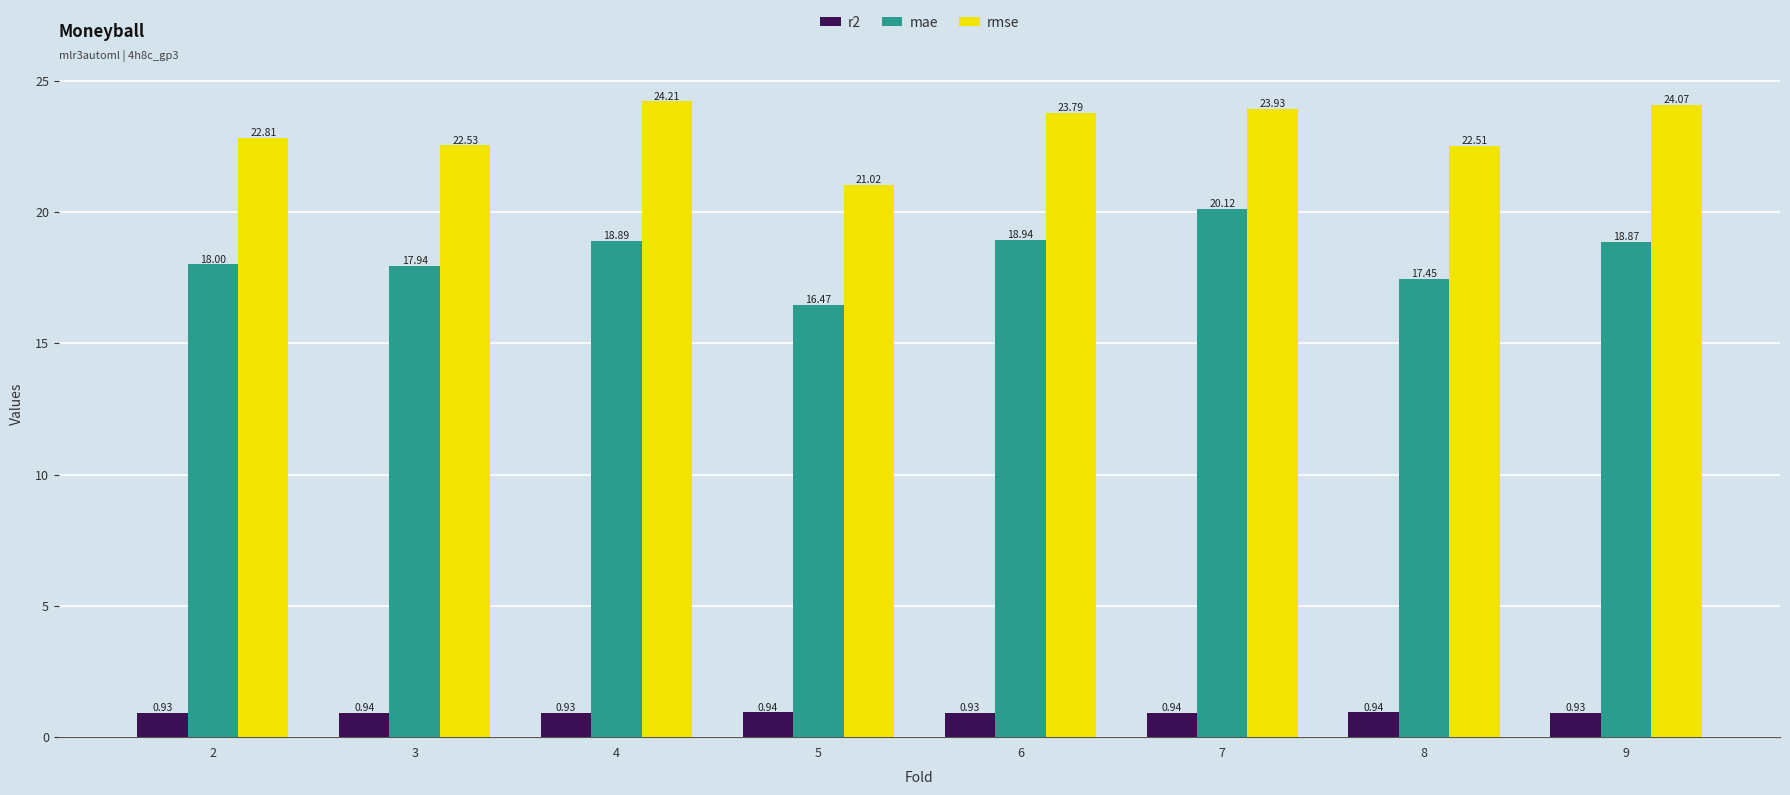

Rank the series by their average value, from highest to lowest.

rmse, mae, r2